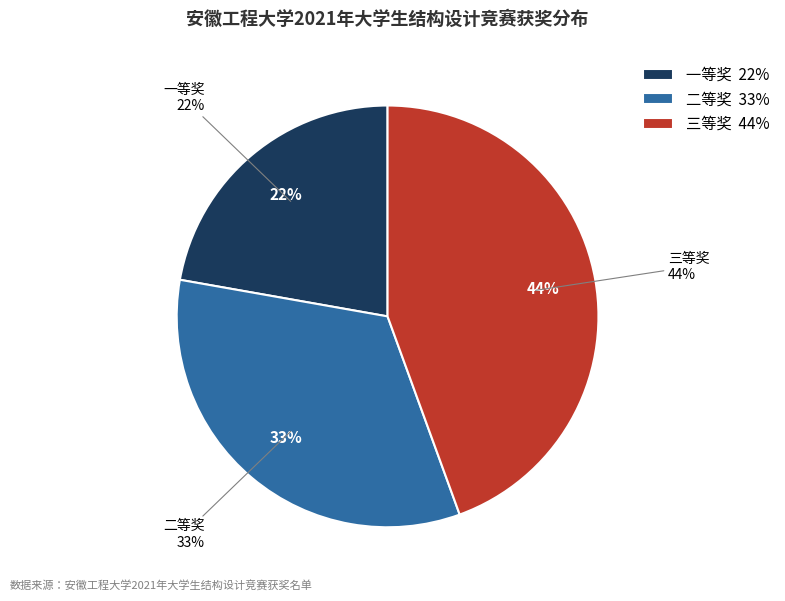

Does any single category account for the majority?

No